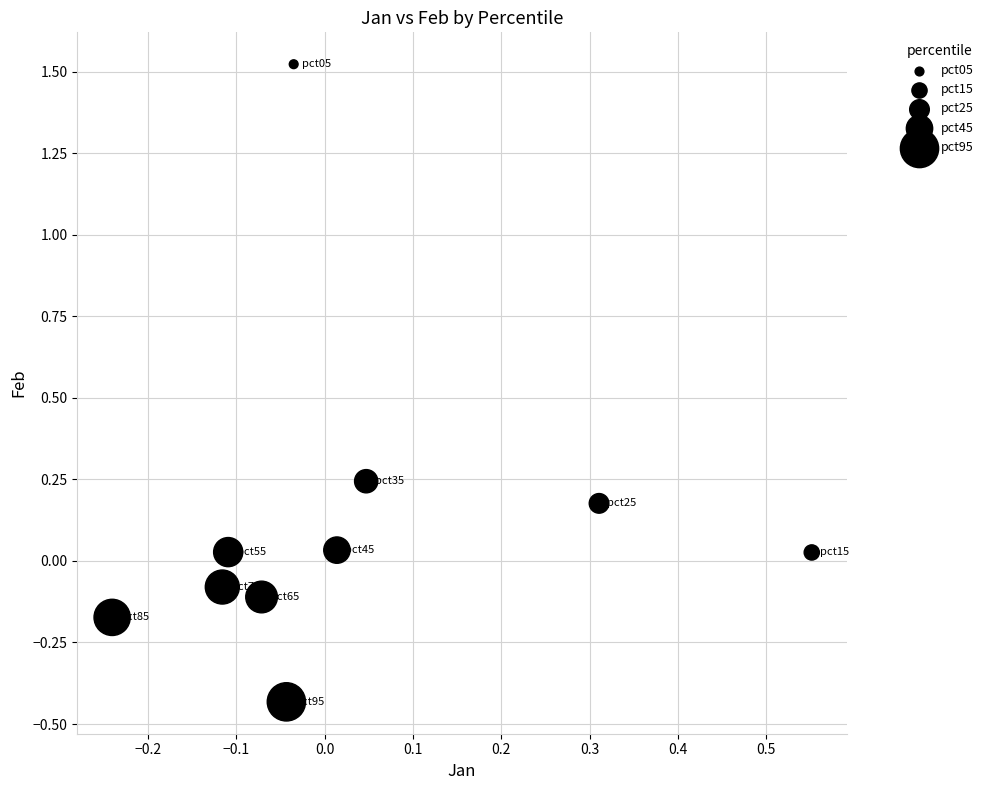

What is the range of Y values (max minus min)?

2.0